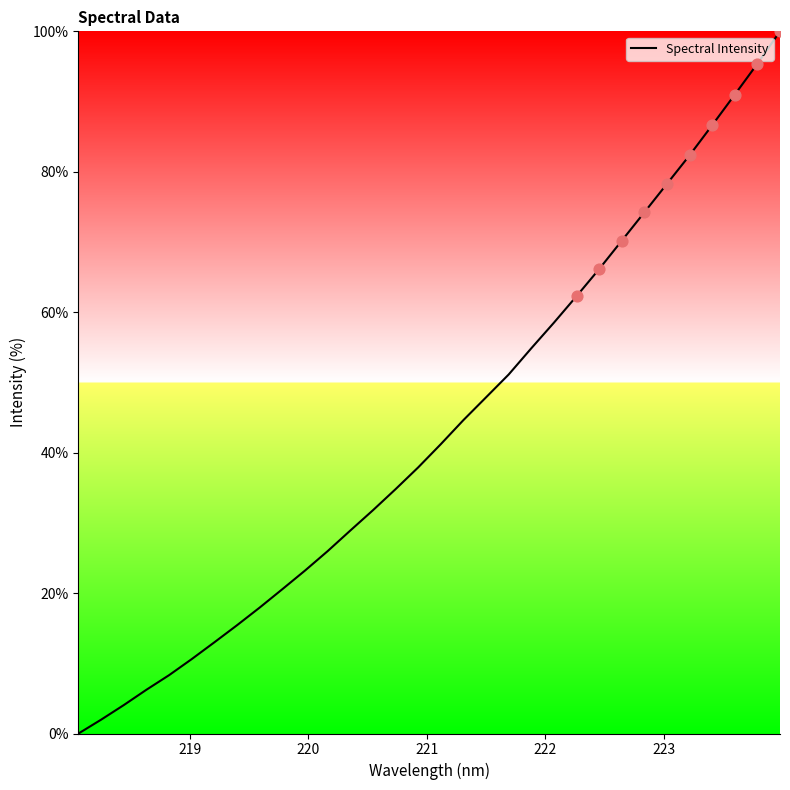

What is the maximum value shown in the chart?

100.0